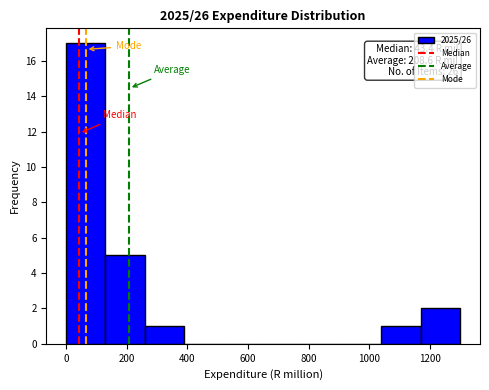

Over which range of the x-axis is the bar tallest?

0 to 140